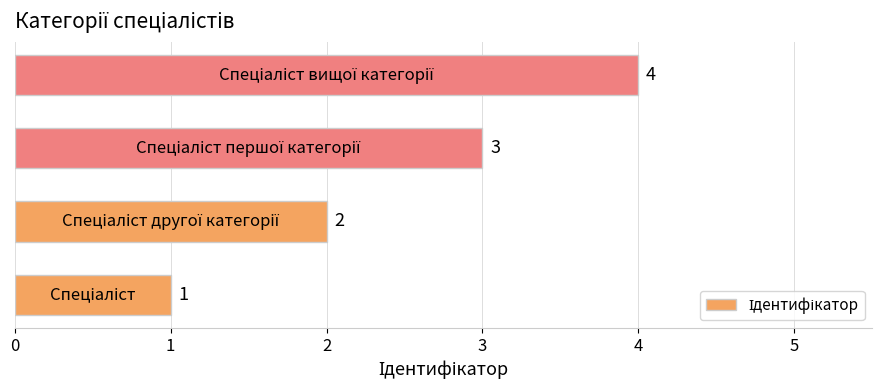

How many values are between 2 and 4?

3